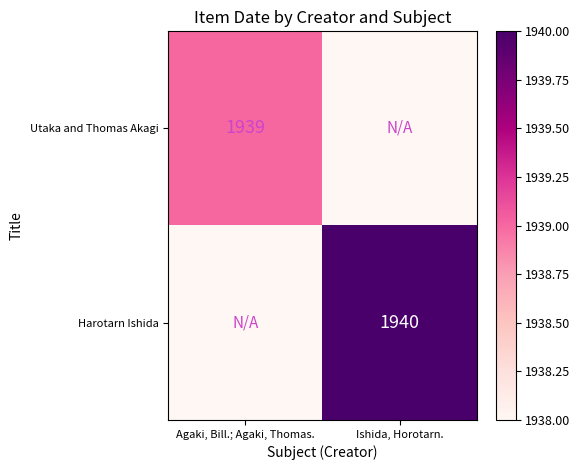

At how many categories does at least one series exceed 1938?

2